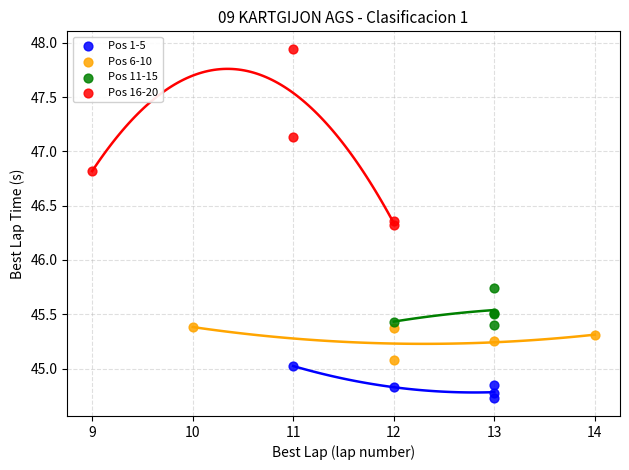

Which series has the largest Y range (max minus min)?

Pos 16-20